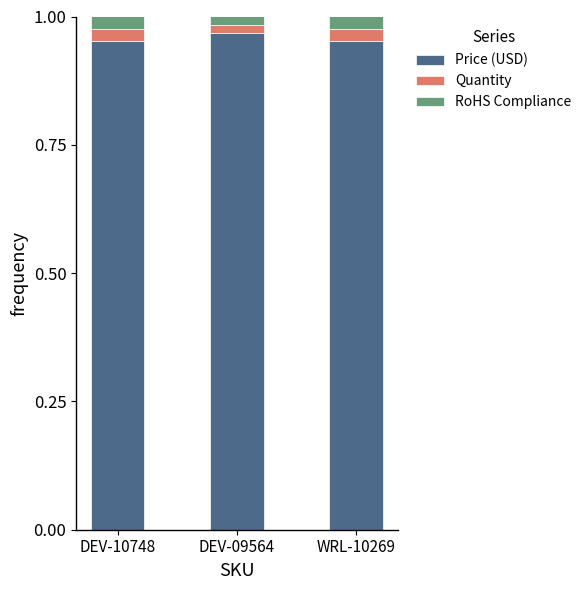

Count the number of categories in the chart.

3